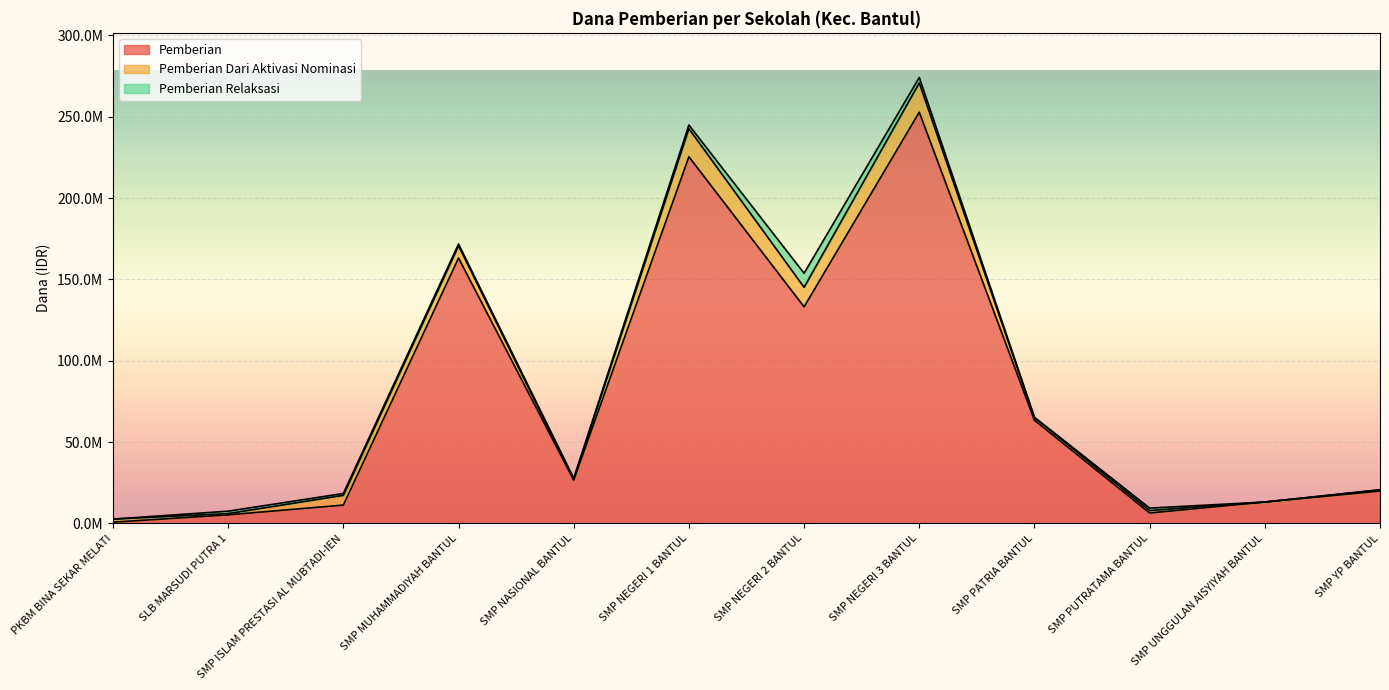

How many lines are shown in the chart?

3